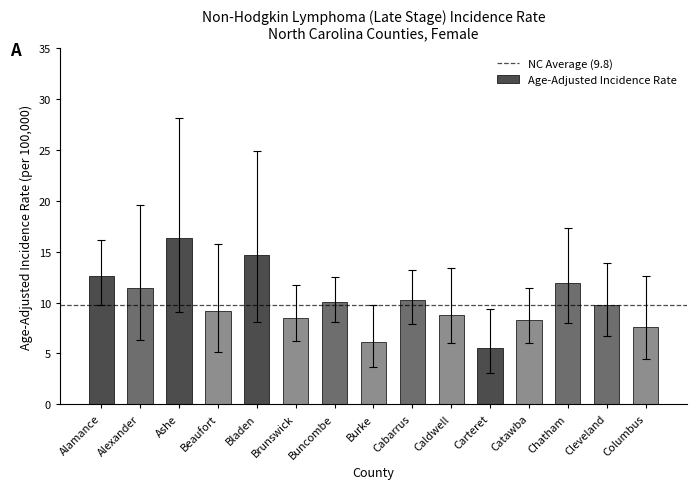

What is the minimum value shown in the chart?

5.5